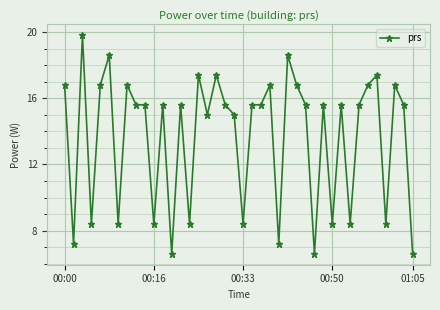

How many series are shown in this chart?

1